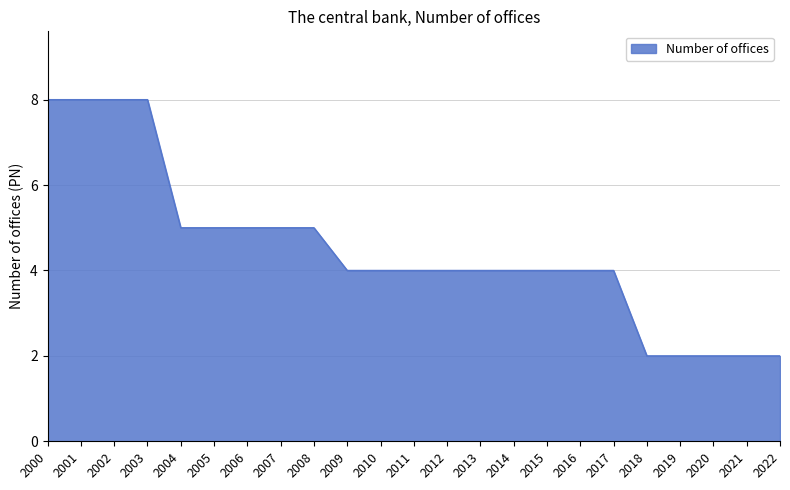

Reading left to right, what are all the values shown in this chart?

2000=8	2001=8	2002=8	2003=8	2004=5	2005=5	2006=5	2007=5	2008=5	2009=4	2010=4	2011=4	2012=4	2013=4	2014=4	2015=4	2016=4	2017=4	2018=2	2019=2	2020=2	2021=2	2022=2